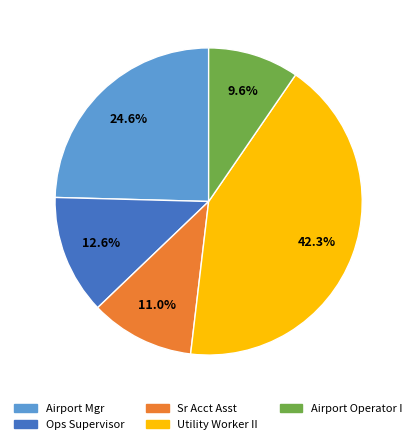

Does any single category account for the majority?

No